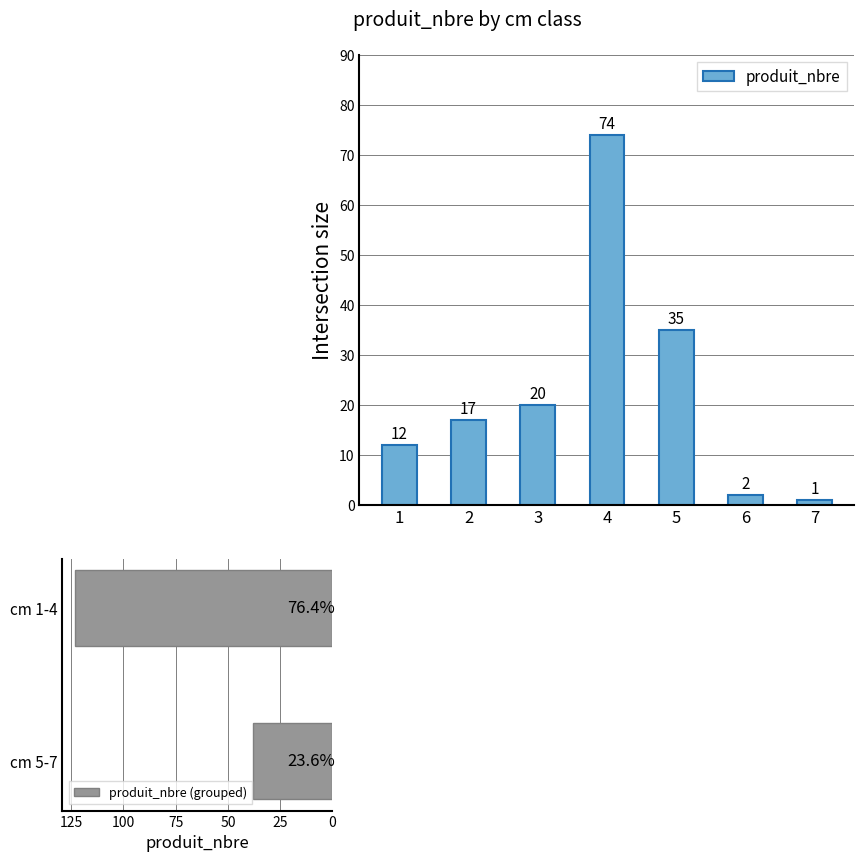

True or false: the data shows 29 at 4.

False